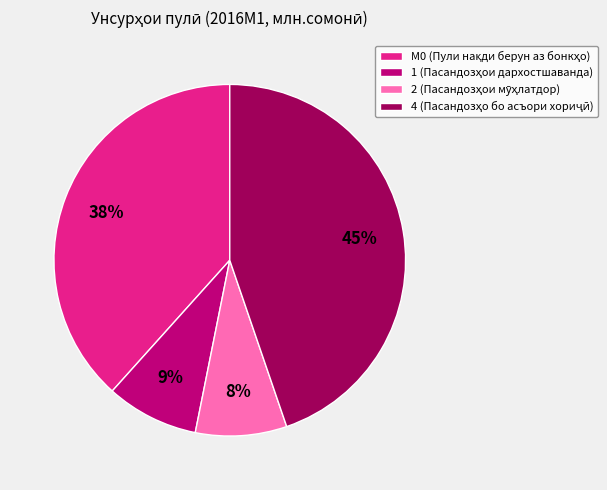

To the nearest percent, what is the average slice percentage?

25%